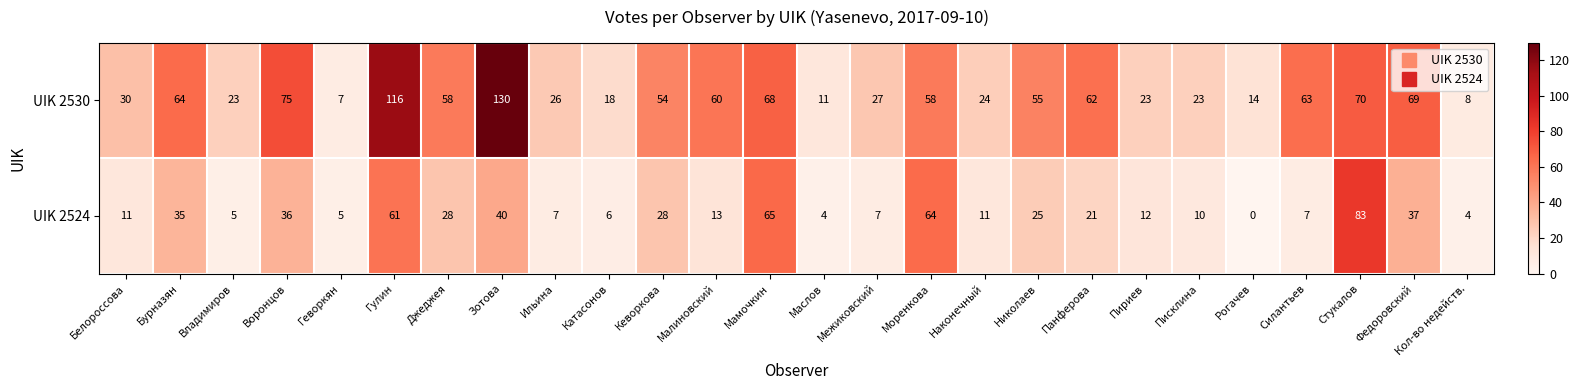

What is the greatest value displayed?

130